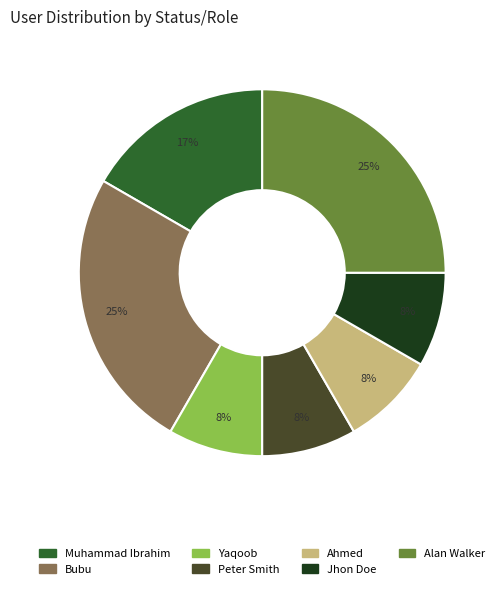

Do Bubu and Jhon Doe together represent more than half of the pie?

No